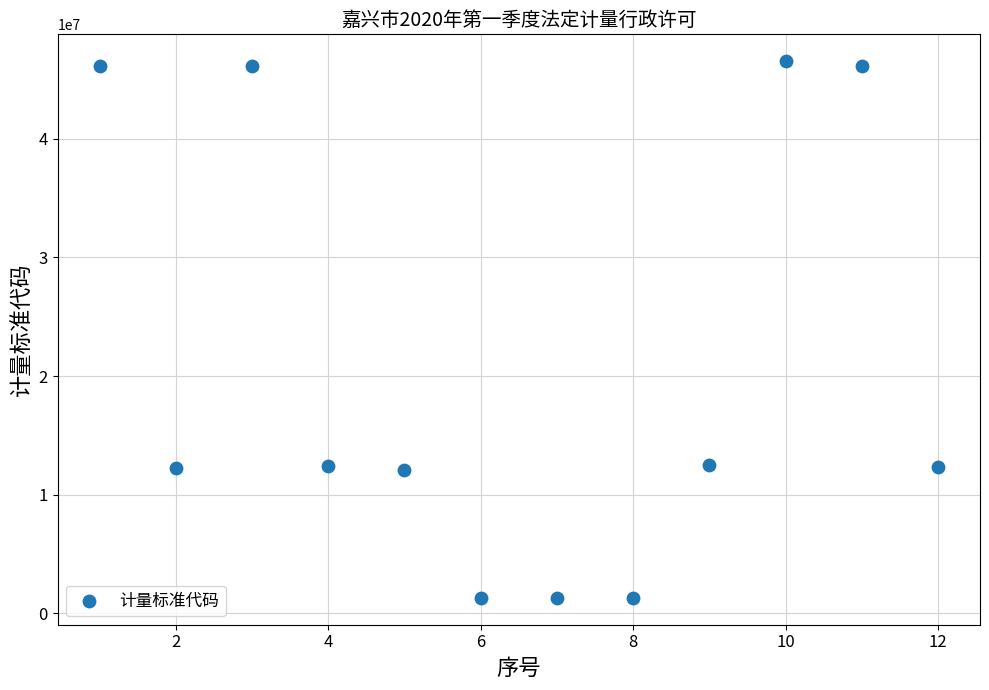

What is the range of Y values (max minus min)?

45199190